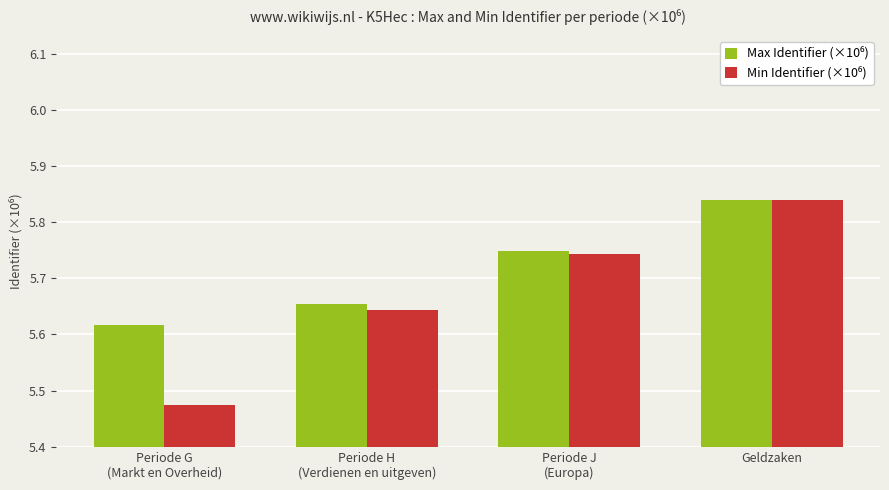

At how many categories does at least one series exceed 5?

4